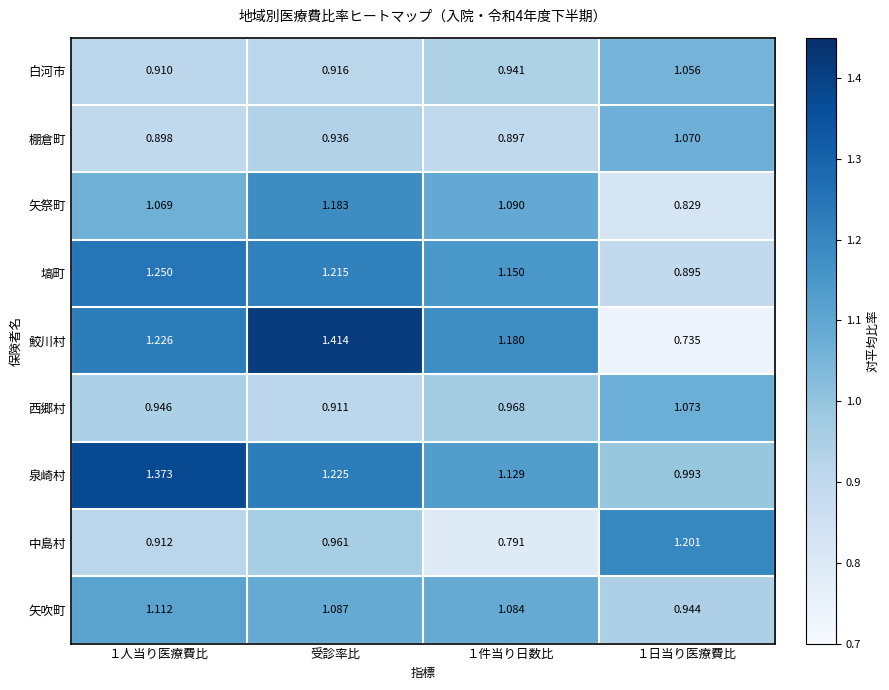

Is the value of 中島村 at １人当り医療費比 greater than the value of 泉崎村 at １日当り医療費比?

No